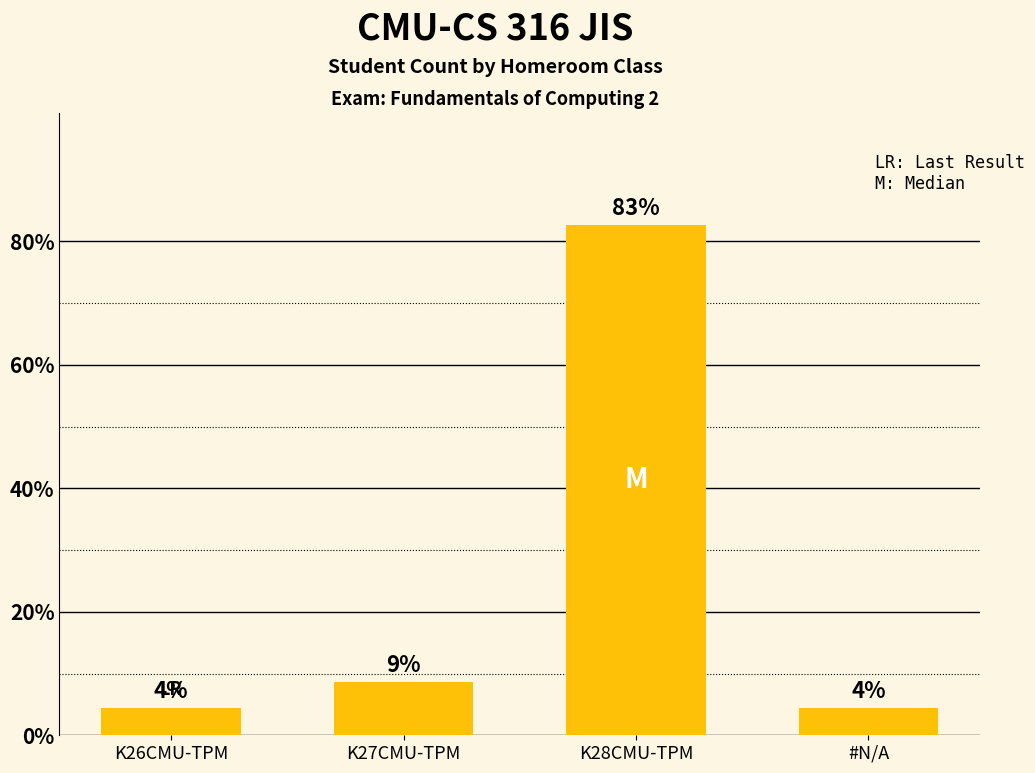

The value at K28CMU-TPM is 82.6. True or false?

True